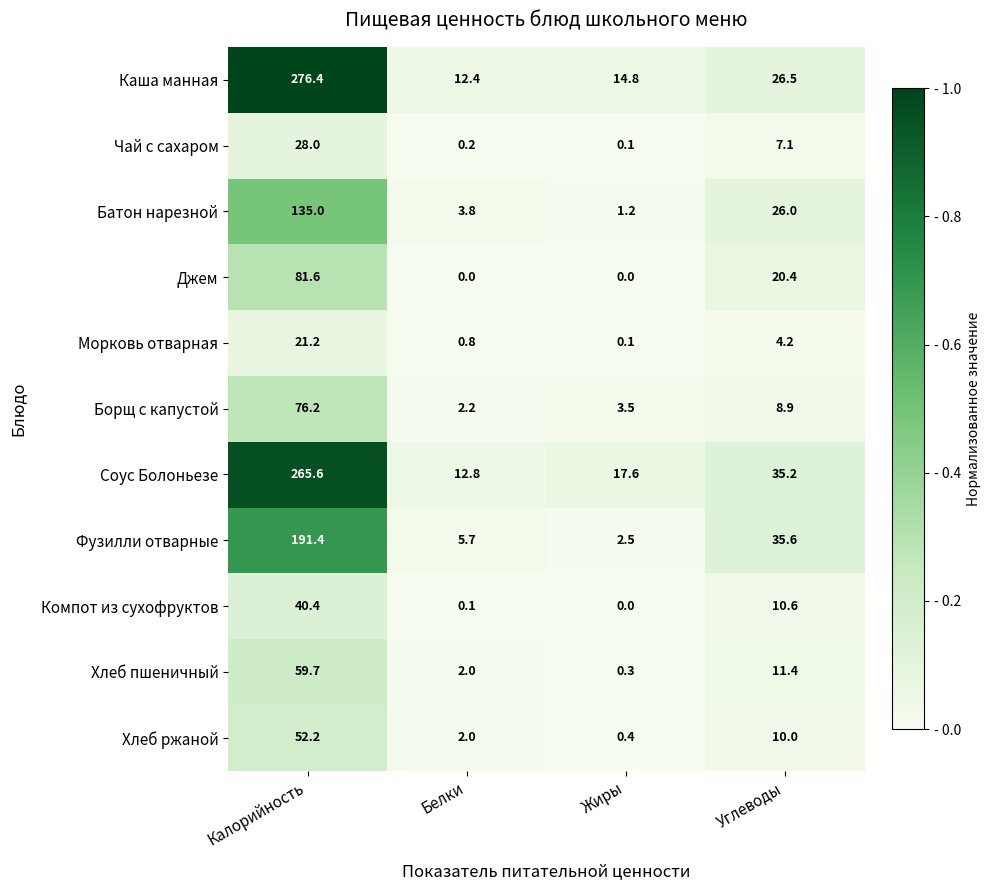

Rank the series by their maximum value, from lowest to highest.

Морковь отварная, Чай с сахаром, Компот из сухофруктов, Хлеб ржаной, Хлеб пшеничный, Борщ с капустой, Джем, Батон нарезной, Фузилли отварные, Соус Болоньезе, Каша манная